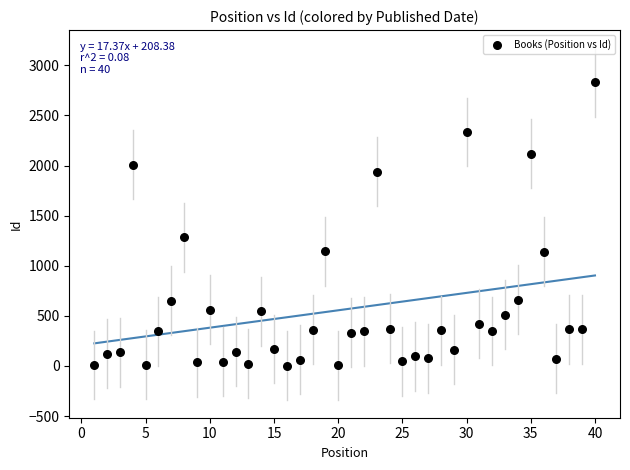

What is the range of Y values (max minus min)?

2829